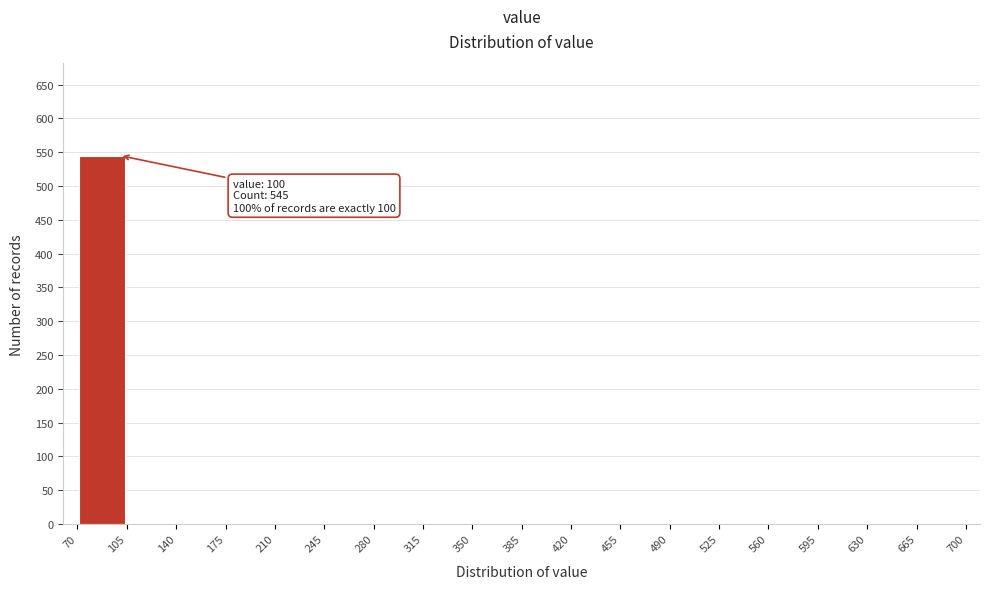

Over which range of the x-axis is the bar tallest?

70 to 105